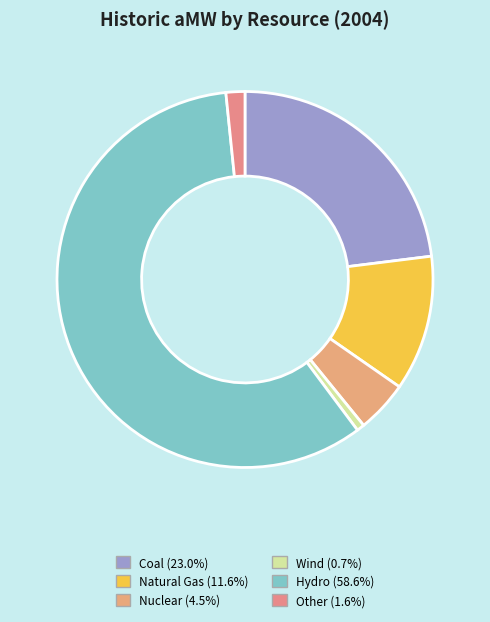

Which category has the biggest portion of the pie?

Hydro